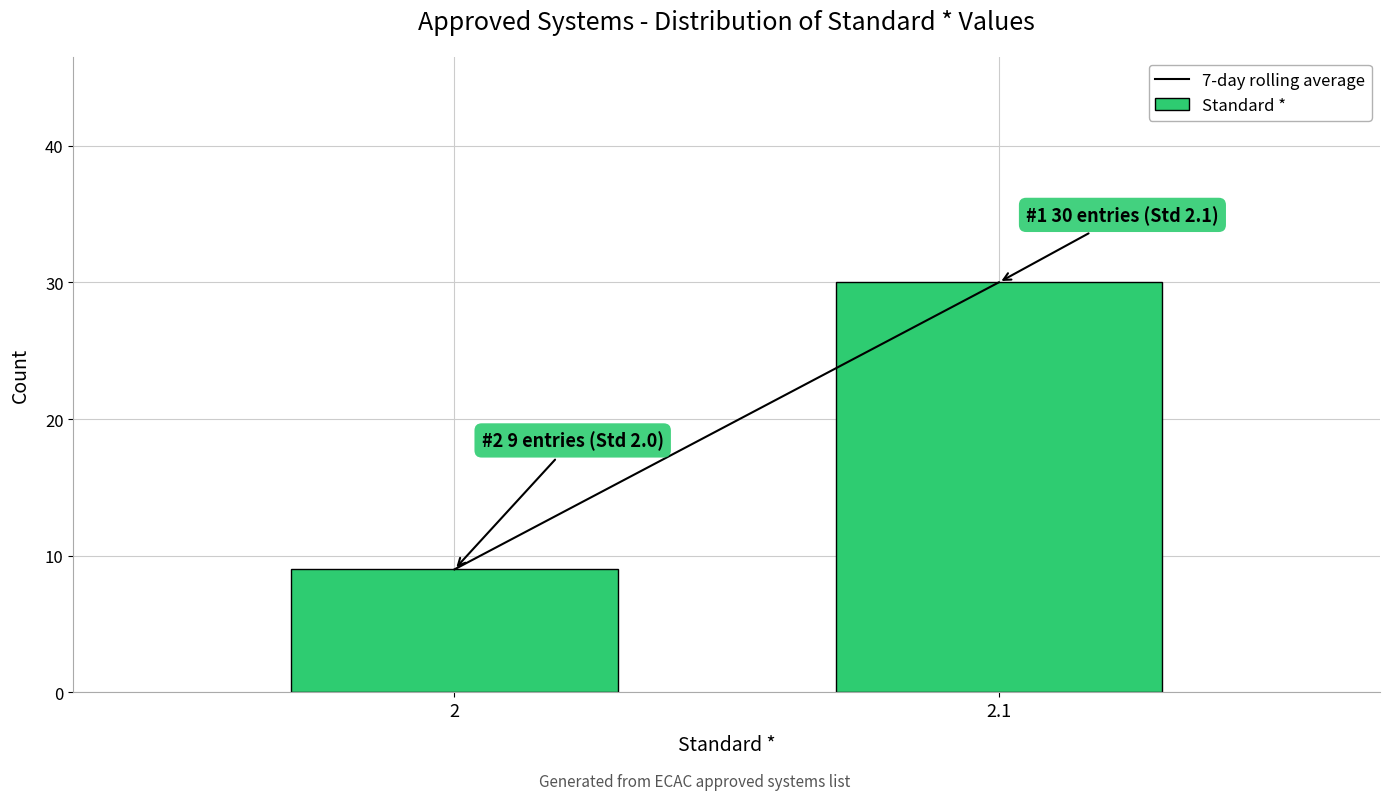

Reading right to left, what are all the values shown in this chart?

30	9